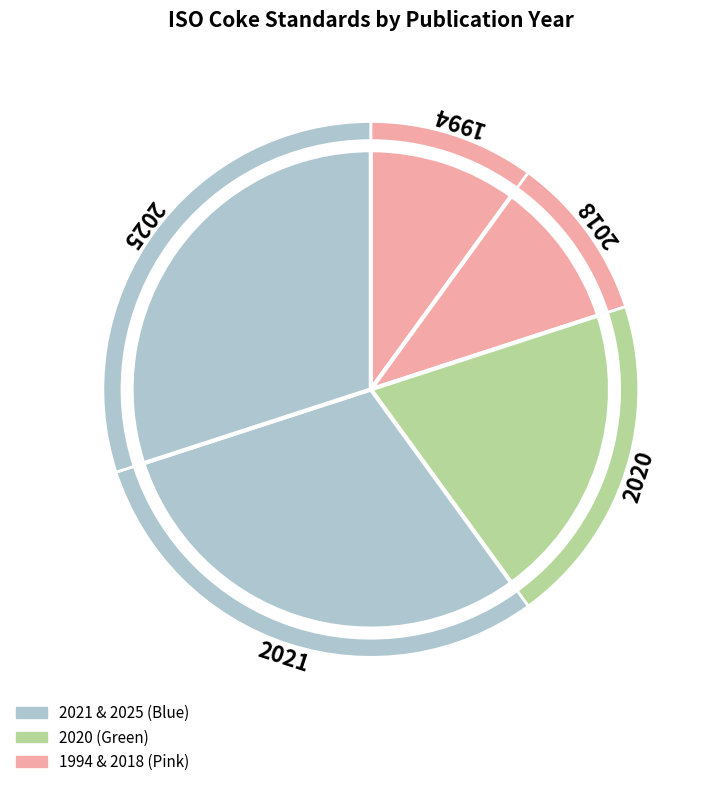

Do ISO 1014:1985/Cor 1:1994 and ISO 728:2021 together represent more than half of the pie?

No